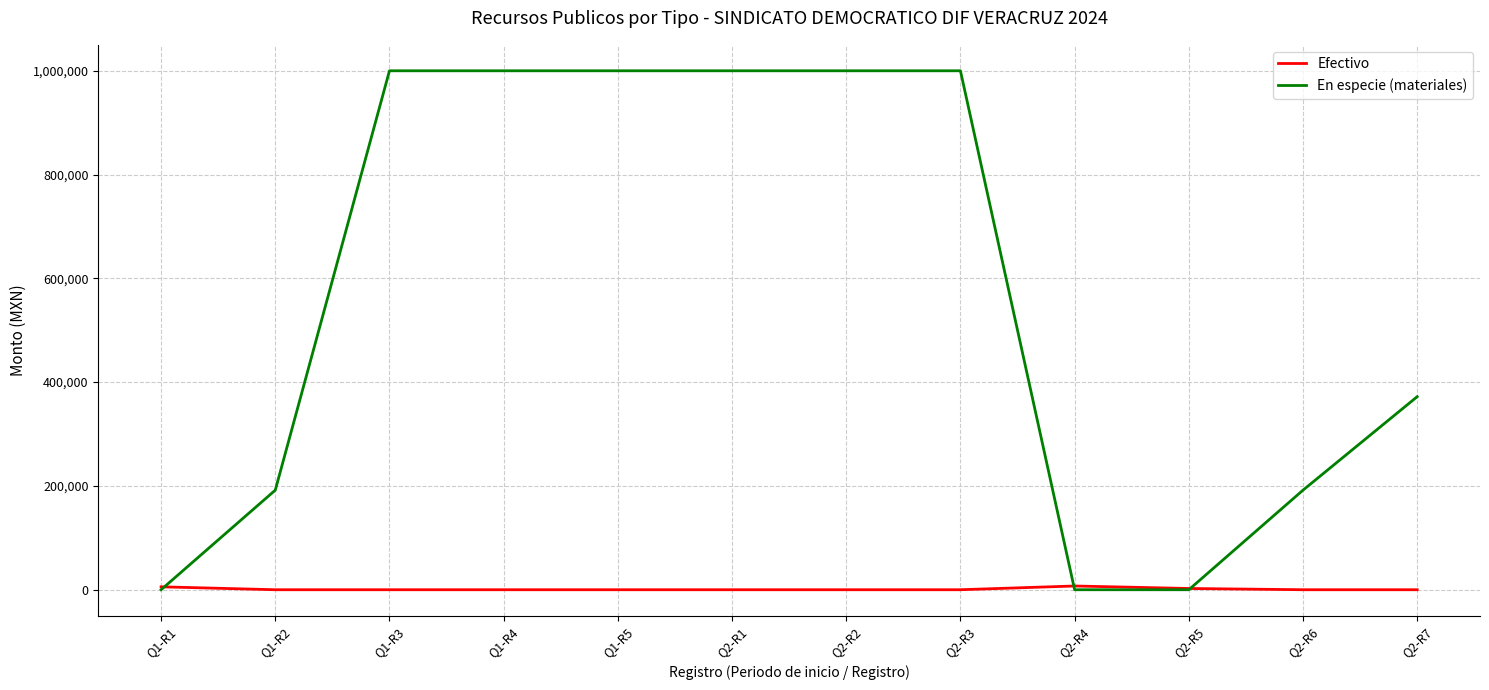

Which series changed the most between Q1-R2 and Q1-R5?

En especie (materiales)